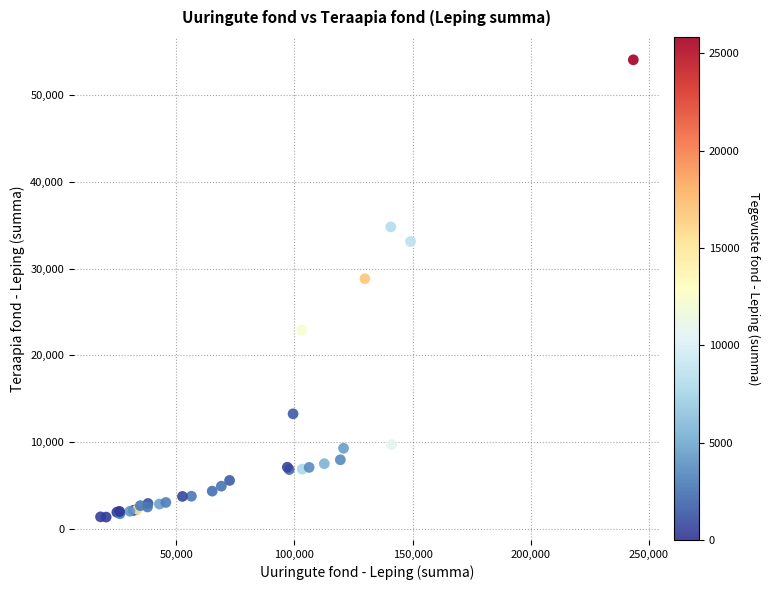

What Y value in the scatter plot is closest to 27728?

28850.7